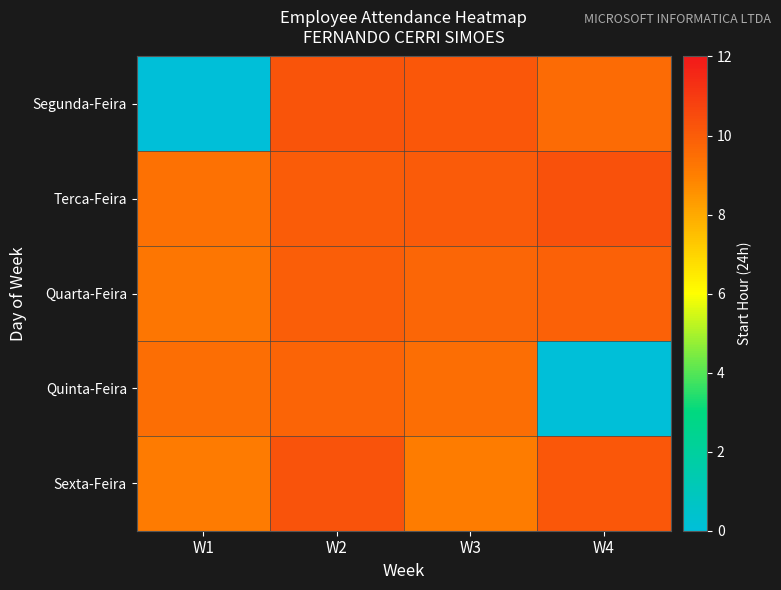

Which series has the largest total across all categories?

Terca-Feira